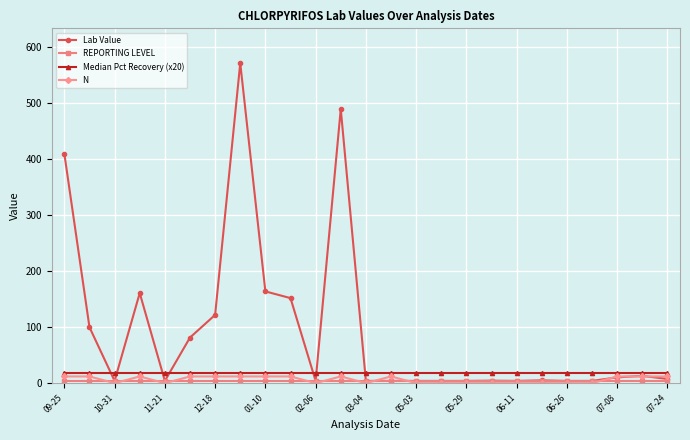

Which series has the largest range (max minus min)?

Lab Value